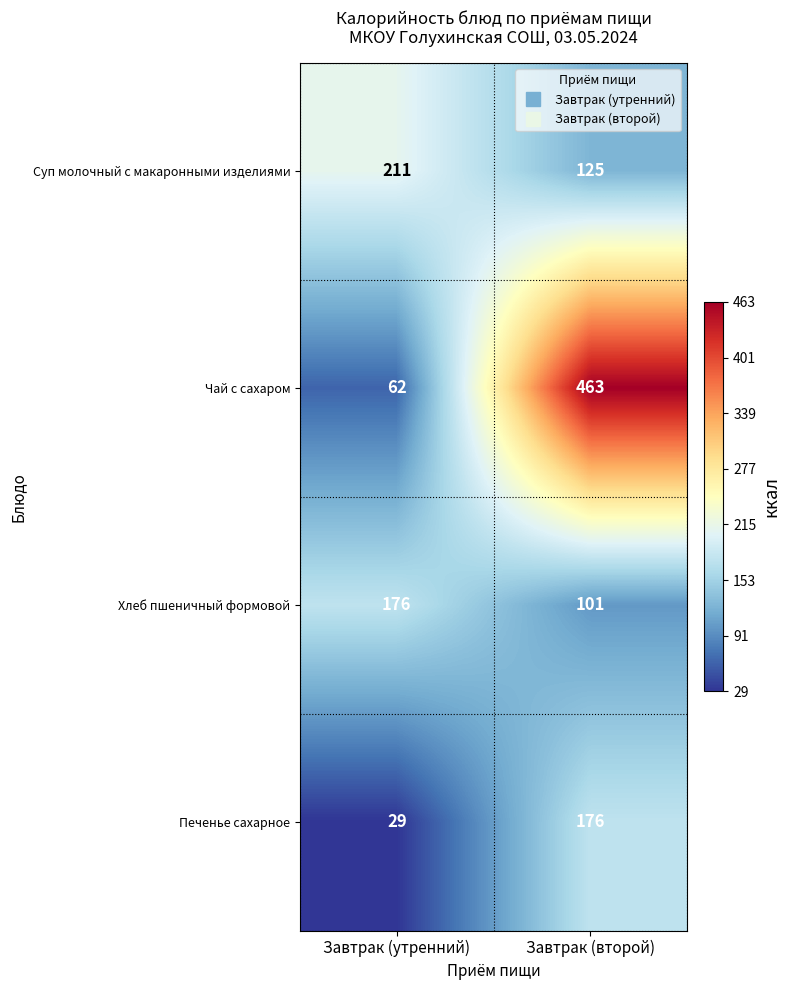

Reading left to right, what are all the values shown in this chart?

Суп молочный с макаронными изделиями: 211	125
Чай с сахаром: 62	463
Хлеб пшеничный формовой: 176	101
Печенье сахарное: 29	176